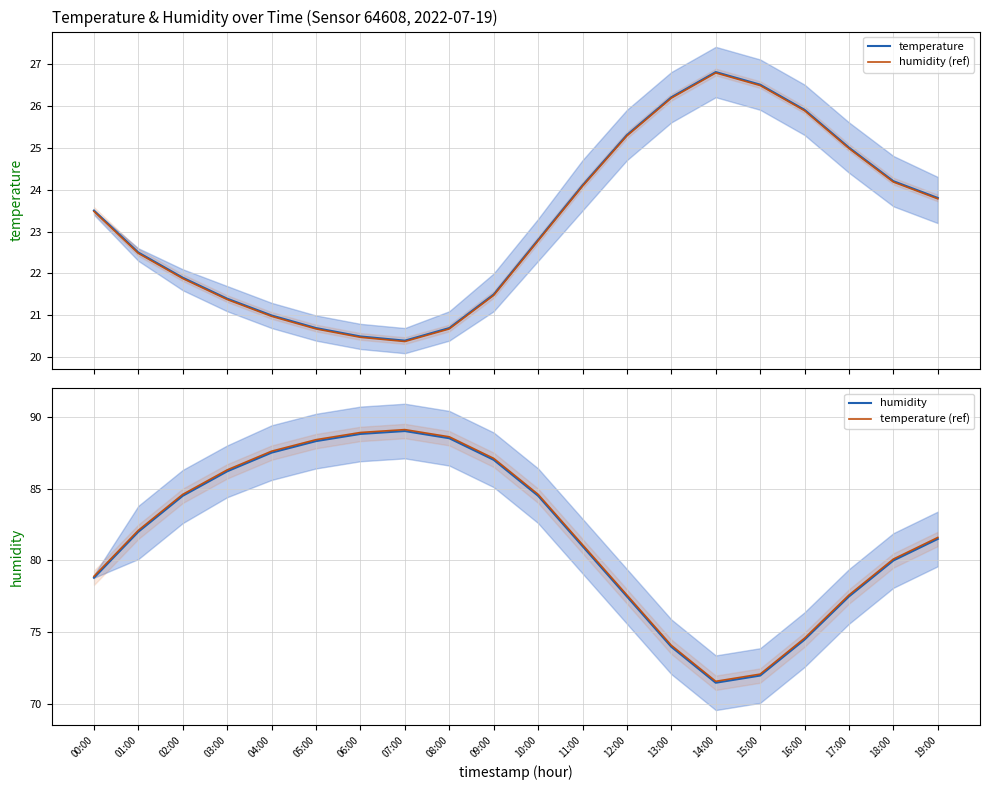

List the labels in order of temperature (ref) value, smallest first.

14:00, 15:00, 13:00, 16:00, 12:00, 17:00, 00:00, 18:00, 11:00, 19:00, 01:00, 02:00, 10:00, 03:00, 09:00, 04:00, 05:00, 08:00, 06:00, 07:00